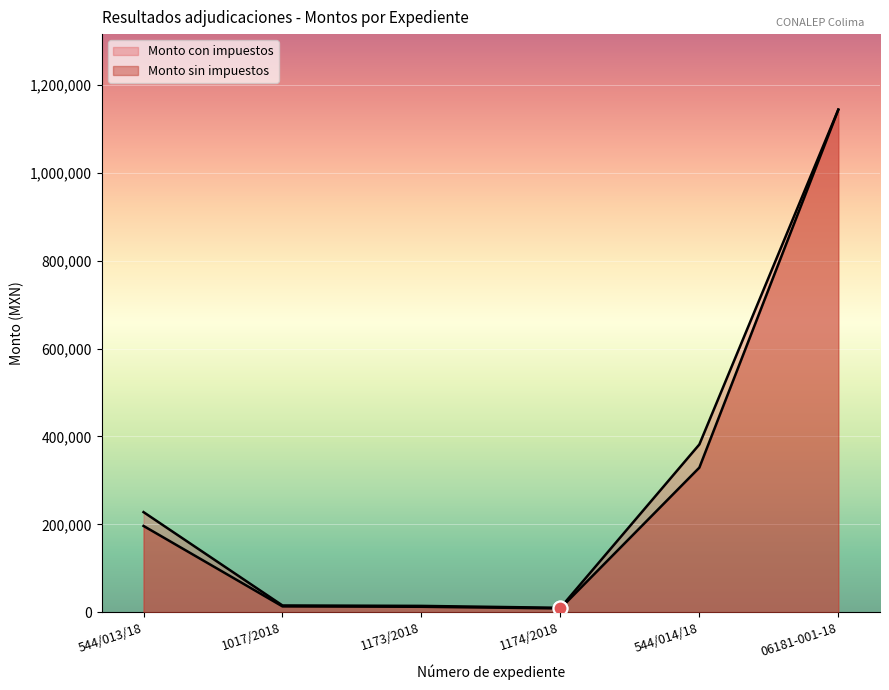

Read the Monto sin impuestos value at 1017/2018.

13400.0